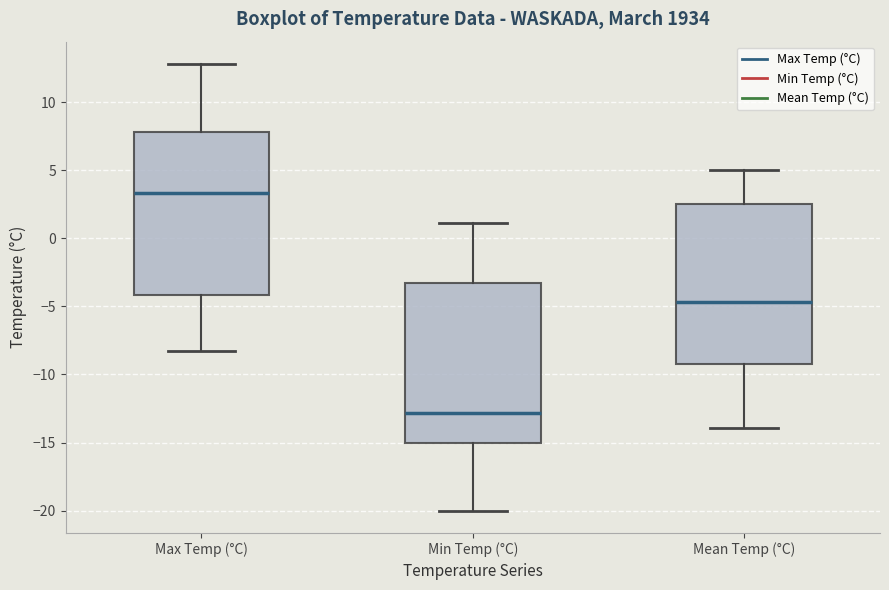

Which box has the lowest median line?

Min Temp (°C)